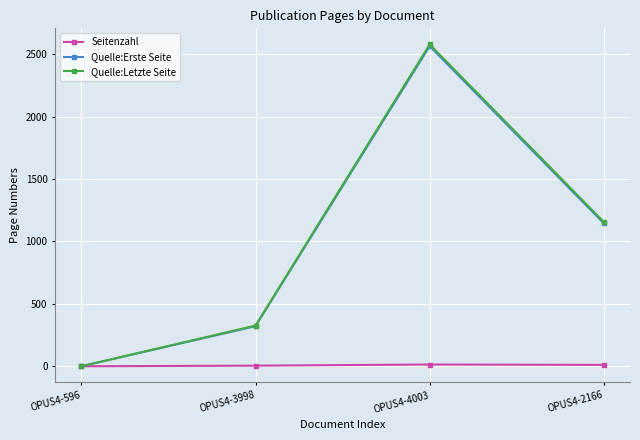

What is the label of the 3rd point from the right?

OPUS4-3998